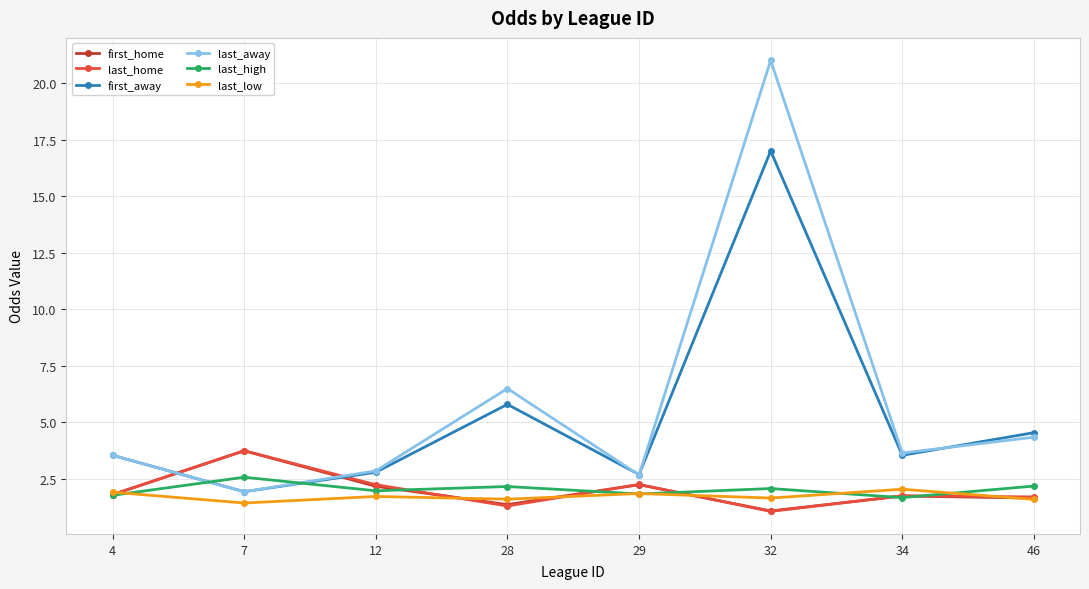

What is the sum of all last_high values?

16.3